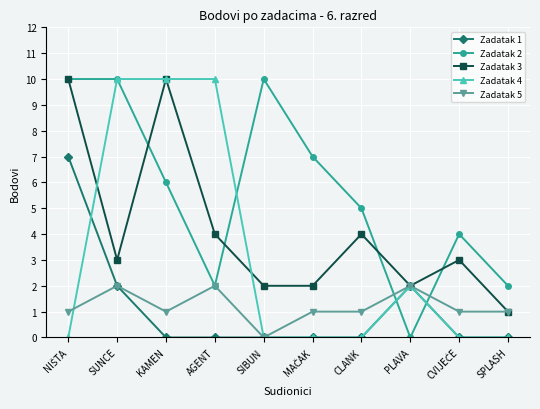

What is the average value of the Zadatak 4 series?

3